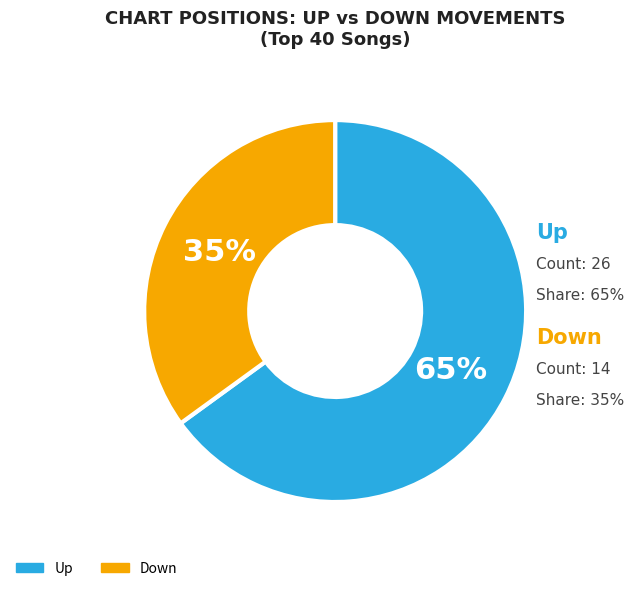

Is there a majority slice in this chart?

Yes